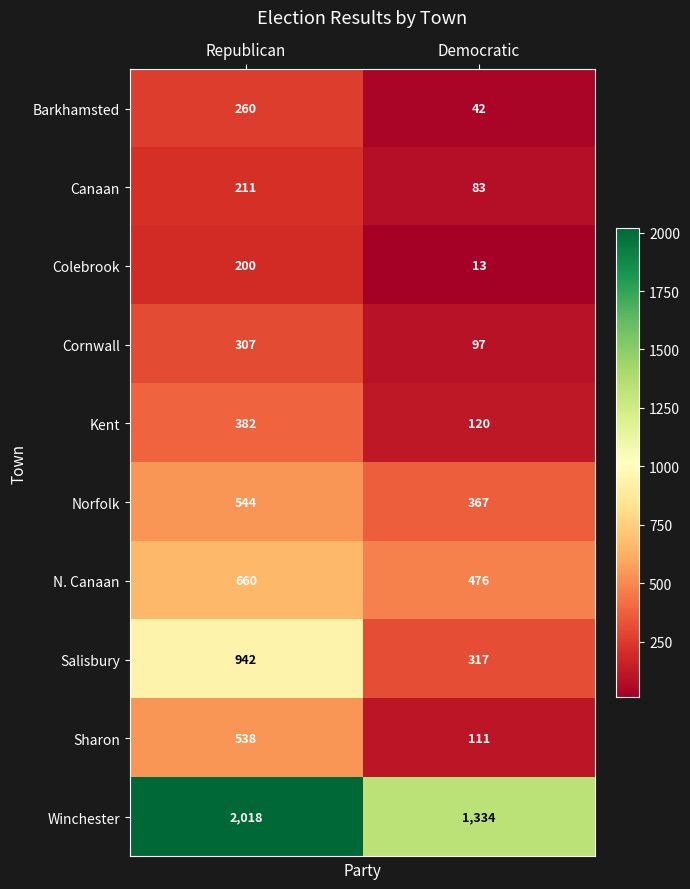

List the series in order of their peak value, lowest first.

Colebrook, Canaan, Barkhamsted, Cornwall, Kent, Sharon, Norfolk, N. Canaan, Salisbury, Winchester